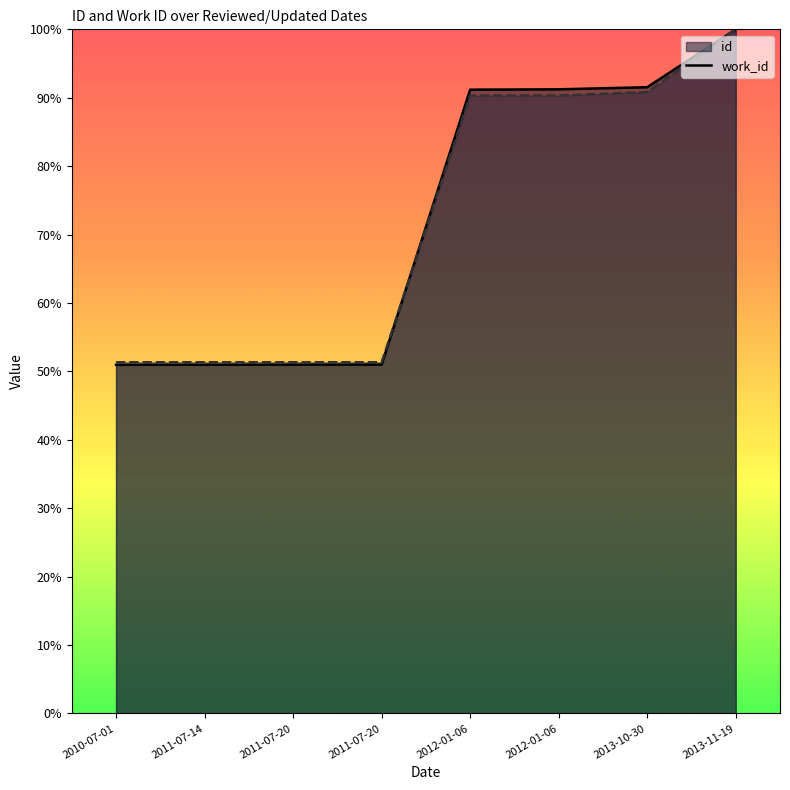

Is it true that work_id equals 27297.7 at 2012-01-06?

False